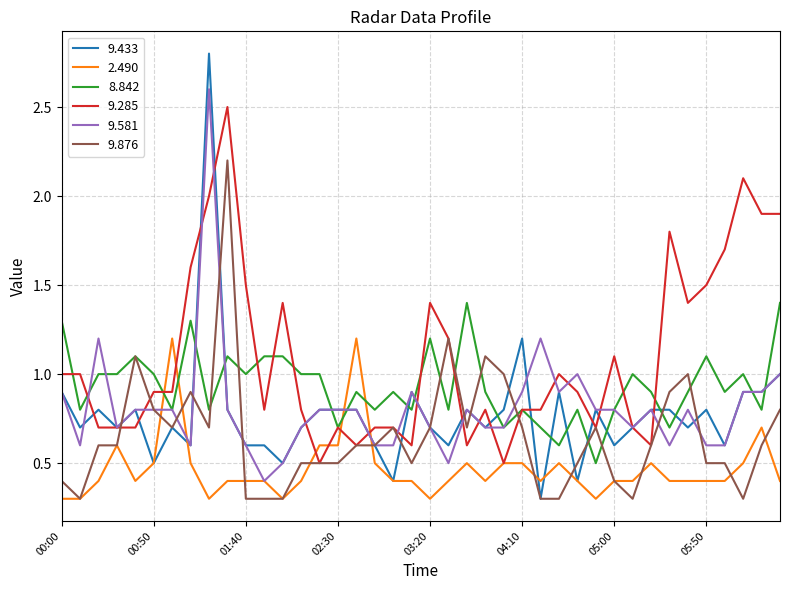

What is the minimum value shown in the chart?

0.3